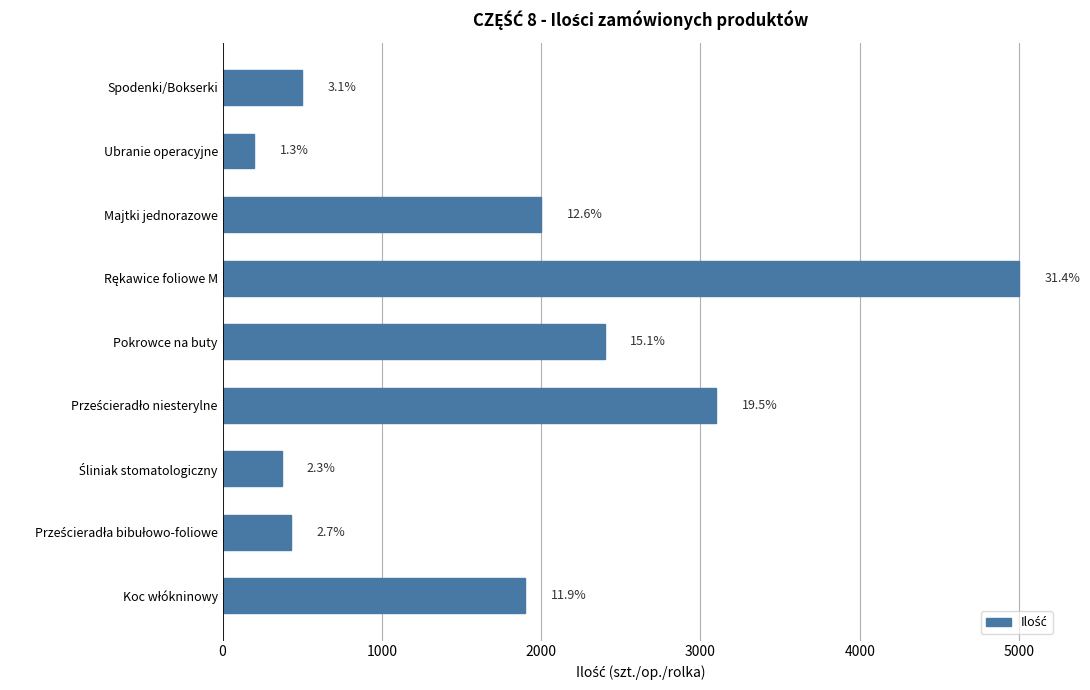

What is the difference between the second highest and second lowest values?

2730